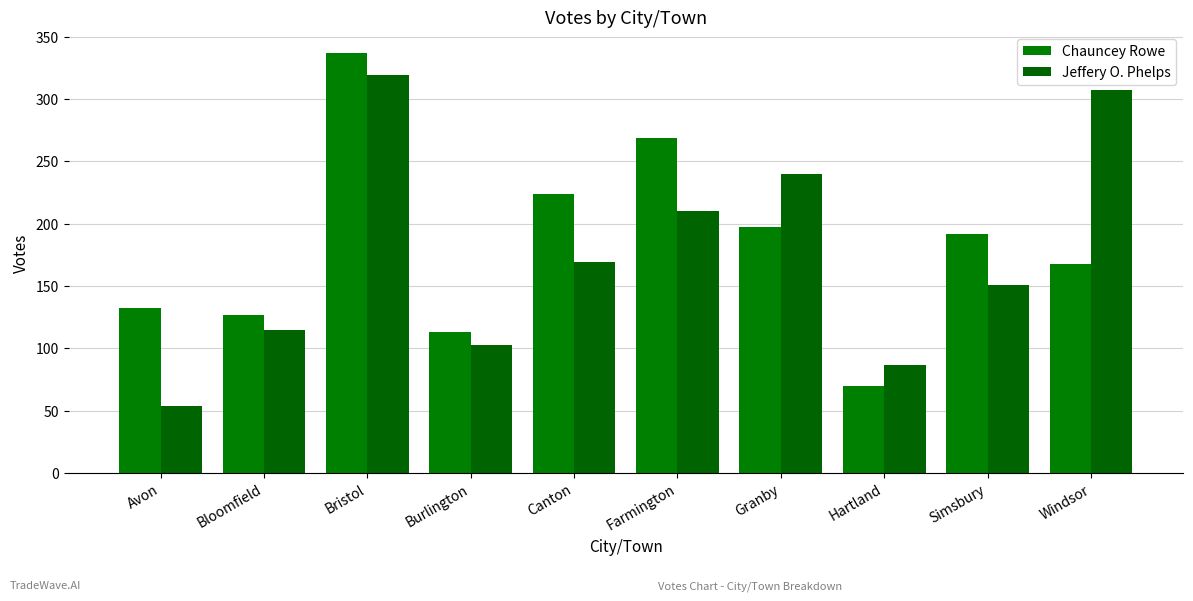

How many bars are there in each group?

2